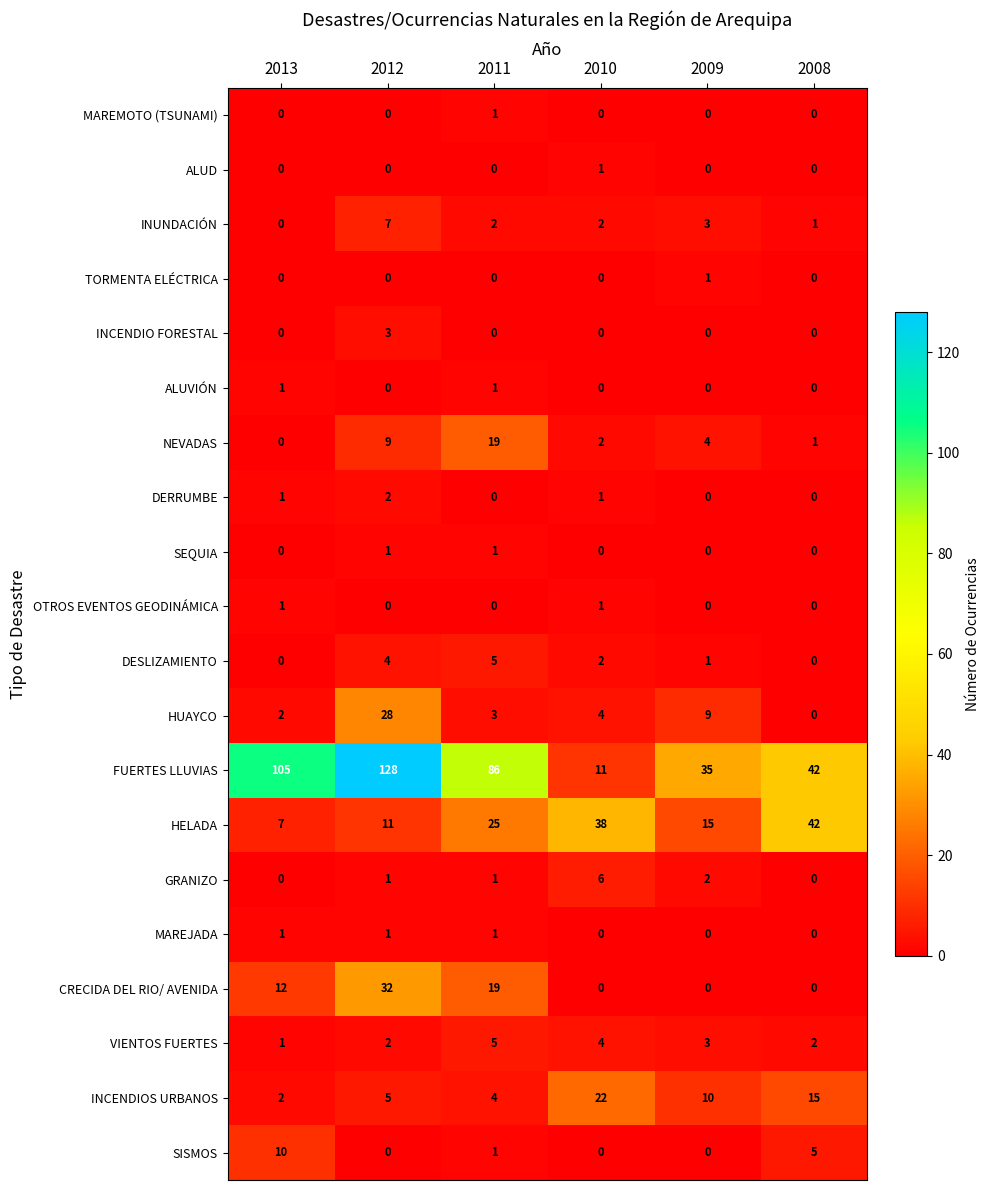

Is the value of TORMENTA ELÉCTRICA at 2010 greater than the value of FUERTES LLUVIAS at 2013?

No